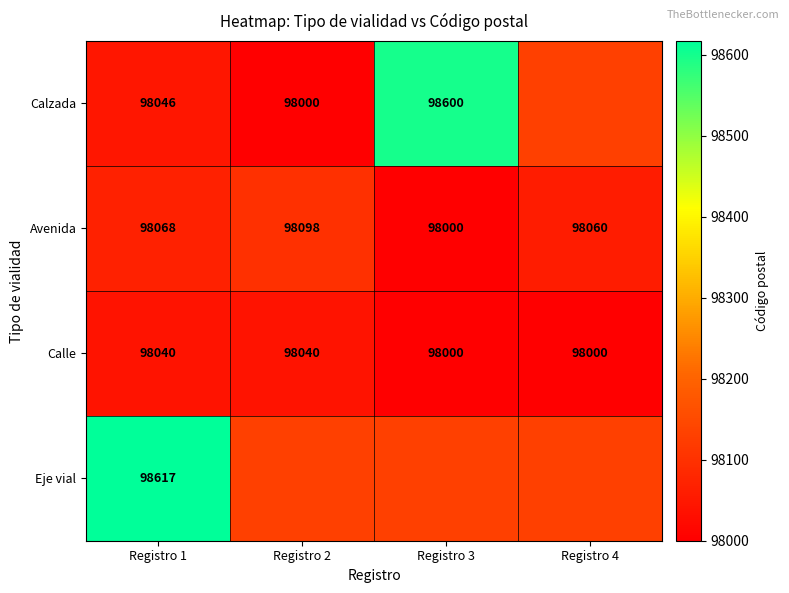

How many series are shown in this chart?

4